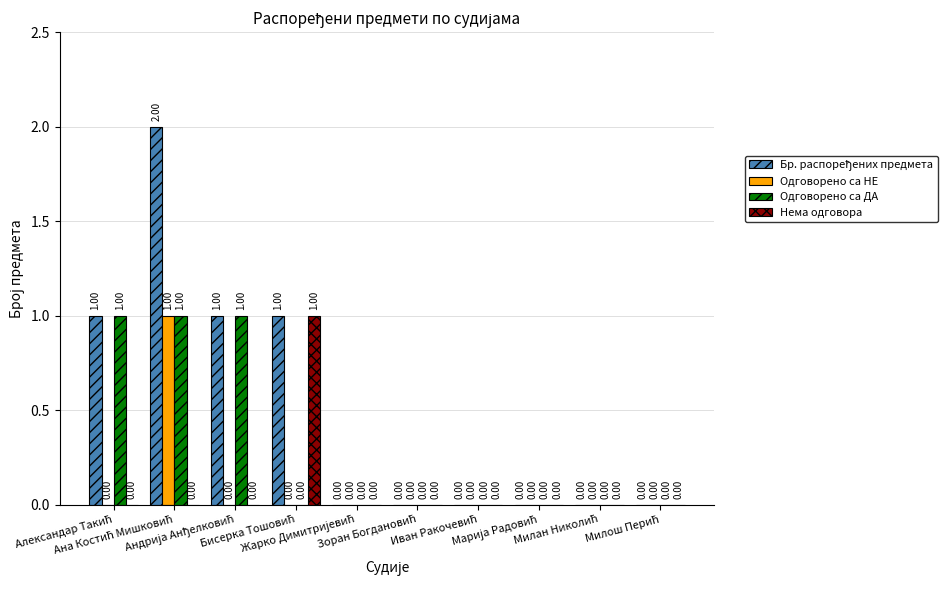

How many categories are shown in the chart?

10